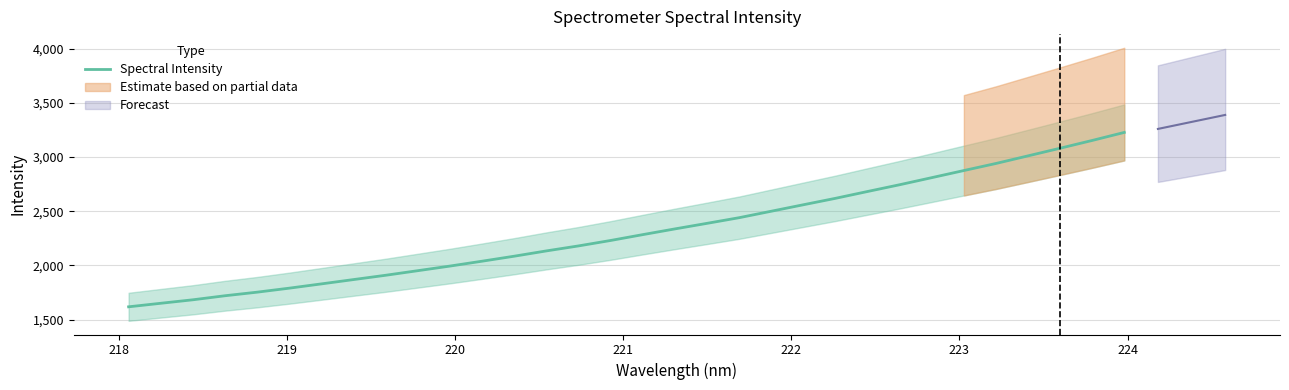

How many data points does each series have?

32